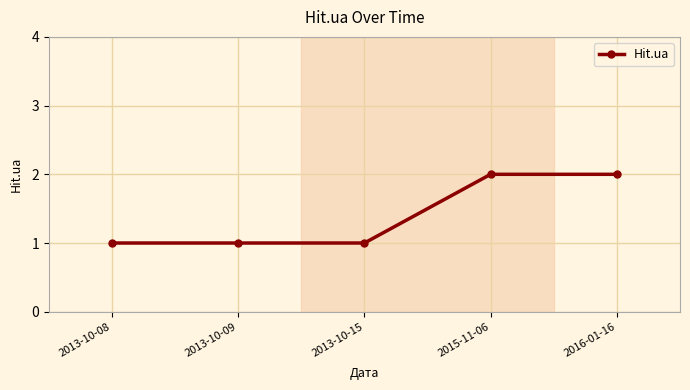

Is it true that the value at 2013-10-09 is 1?

True